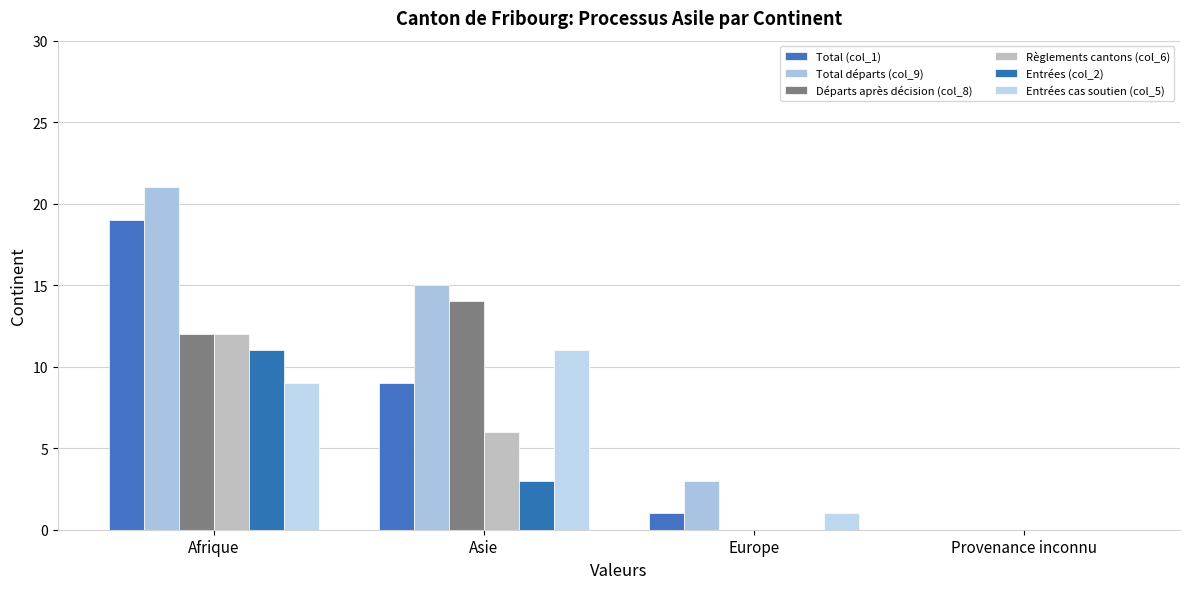

What is the difference between the Entrées (col_2) values at Asie and Europe?

3